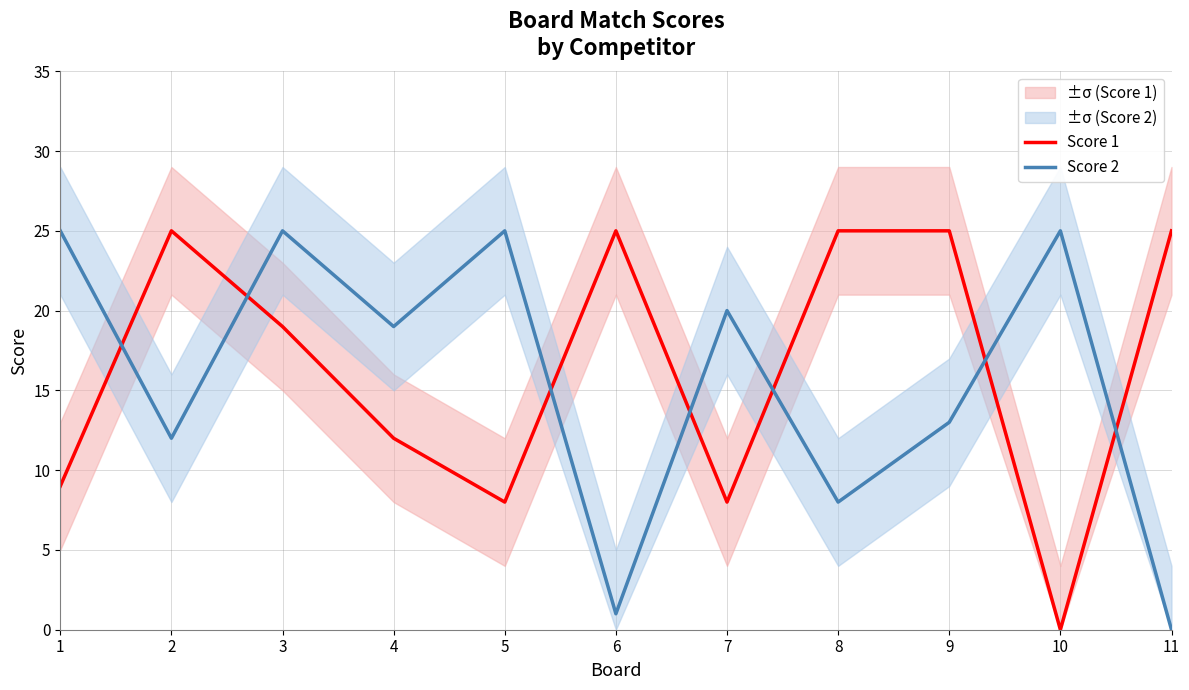

What is the sum of all Score 2 values?

173